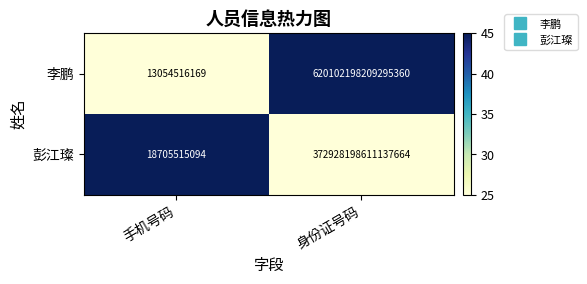

At which label does 李鹏 reach its minimum?

手机号码